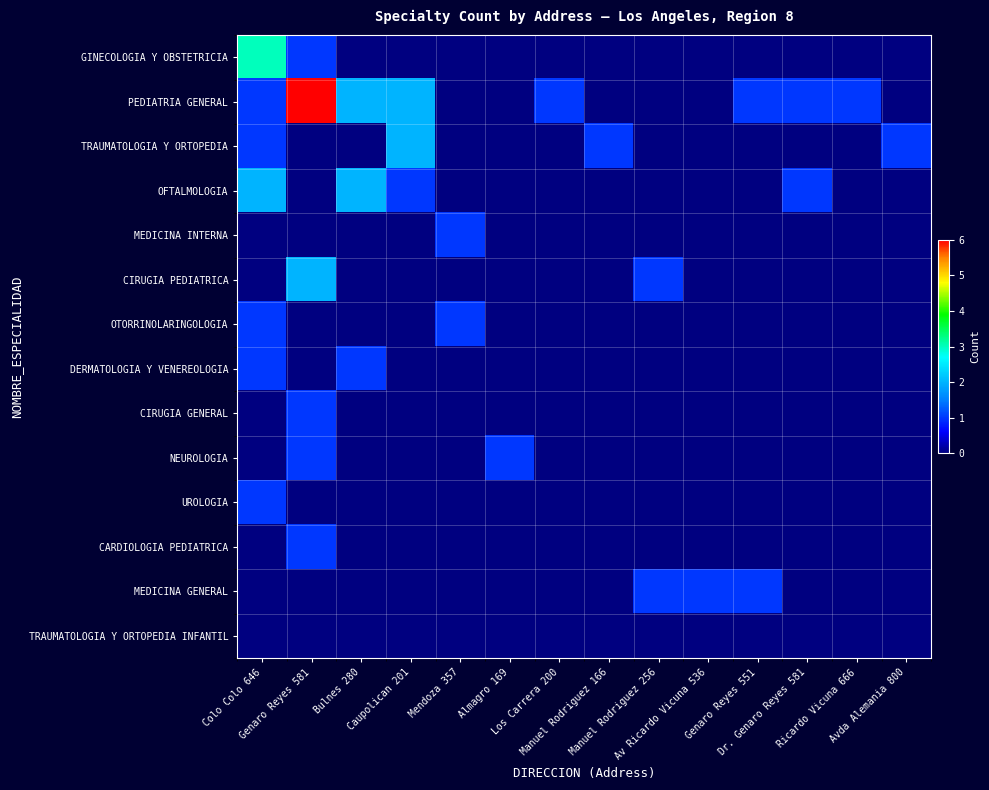

Which has a higher value, Colo Colo 646 or Mendoza 357?

Colo Colo 646